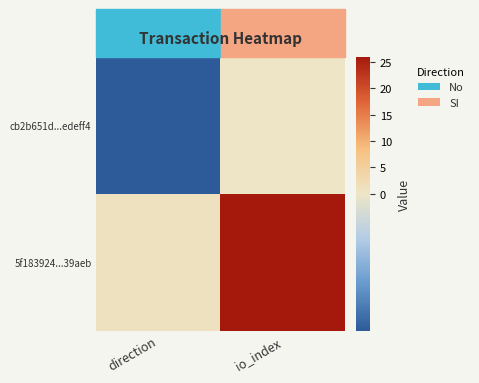

Which has a higher value, direction or io_index?

io_index